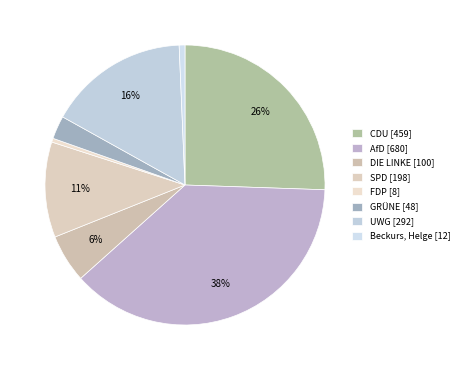

How many slices are in this pie chart?

8